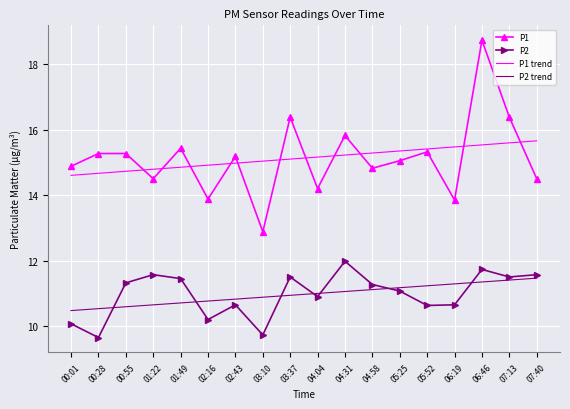

True or false: P1 and P2 cross at least once.

False